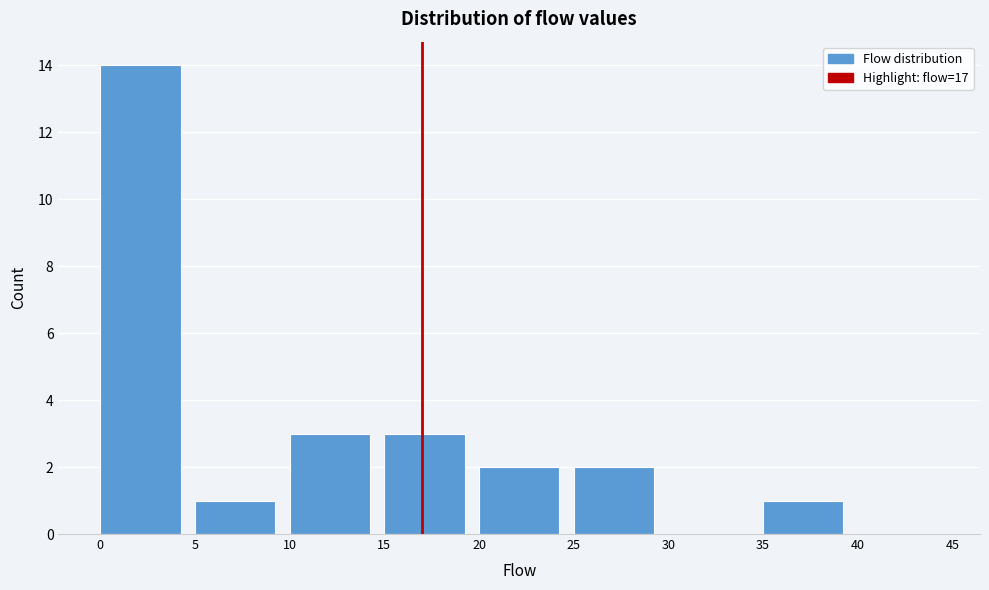

How tall is the bar that spans 25 to 30 on the x-axis? The values are not printed on the chart, so give them approximately, as read against the axis.

2